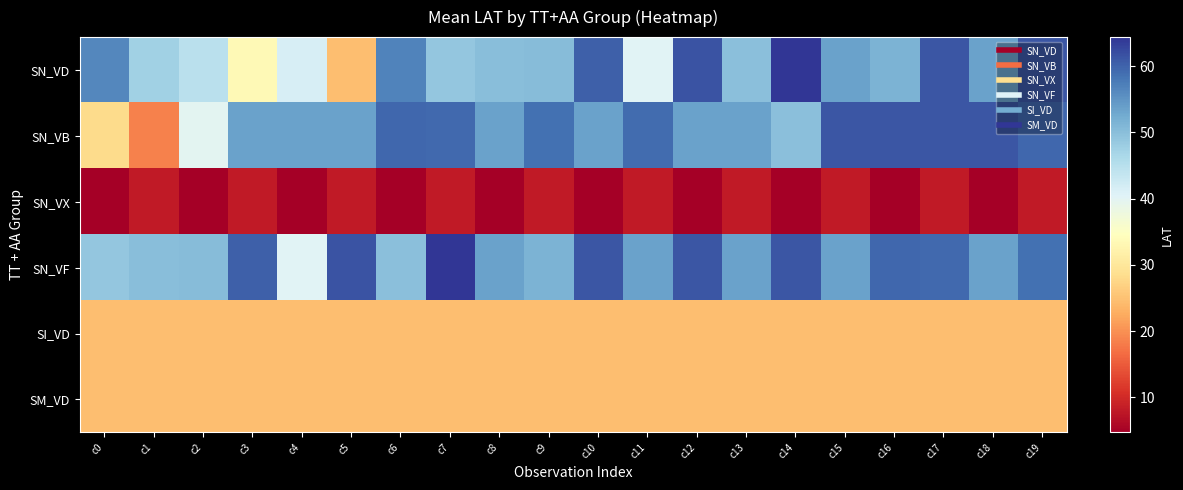

Reading left to right, what are all the values shown in this chart?

SN_VD: c0=56.3	c1=47.6	c2=44.6	c3=33.6	c4=41.4	c5=24.7	c6=56.8	c7=49.0	c8=50.0	c9=50.3	c10=60.3	c11=40.3	c12=61.6	c13=49.9	c14=64.4	c15=53.5	c16=51.4	c17=61.3	c18=53.5	c19=61.2
SN_VB: c0=28.2	c1=18.5	c2=39.9	c3=53.6	c4=53.6	c5=53.6	c6=59.7	c7=59.5	c8=53.6	c9=58.8	c10=53.6	c11=59.2	c12=53.6	c13=53.6	c14=49.9	c15=61.3	c16=61.3	c17=61.3	c18=61.2	c19=59.7
SN_VX: c0=4.7	c1=8.1	c2=4.7	c3=8.1	c4=4.7	c5=8.1	c6=4.7	c7=8.1	c8=4.7	c9=8.1	c10=4.7	c11=8.1	c12=4.7	c13=8.1	c14=4.7	c15=8.1	c16=4.7	c17=8.1	c18=4.7	c19=8.1
SN_VF: c0=49.0	c1=50.0	c2=50.3	c3=60.3	c4=40.3	c5=61.6	c6=49.9	c7=64.4	c8=53.5	c9=51.4	c10=61.3	c11=53.5	c12=61.2	c13=53.5	c14=61.3	c15=53.6	c16=59.7	c17=59.5	c18=53.6	c19=58.8
SI_VD: c0=24.7	c1=24.7	c2=24.7	c3=24.7	c4=24.7	c5=24.7	c6=24.7	c7=24.7	c8=24.7	c9=24.7	c10=24.7	c11=24.7	c12=24.7	c13=24.7	c14=24.7	c15=24.7	c16=24.7	c17=24.7	c18=24.7	c19=24.7
SM_VD: c0=24.7	c1=24.7	c2=24.7	c3=24.7	c4=24.7	c5=24.7	c6=24.7	c7=24.7	c8=24.7	c9=24.7	c10=24.7	c11=24.7	c12=24.7	c13=24.7	c14=24.7	c15=24.7	c16=24.7	c17=24.7	c18=24.7	c19=24.7